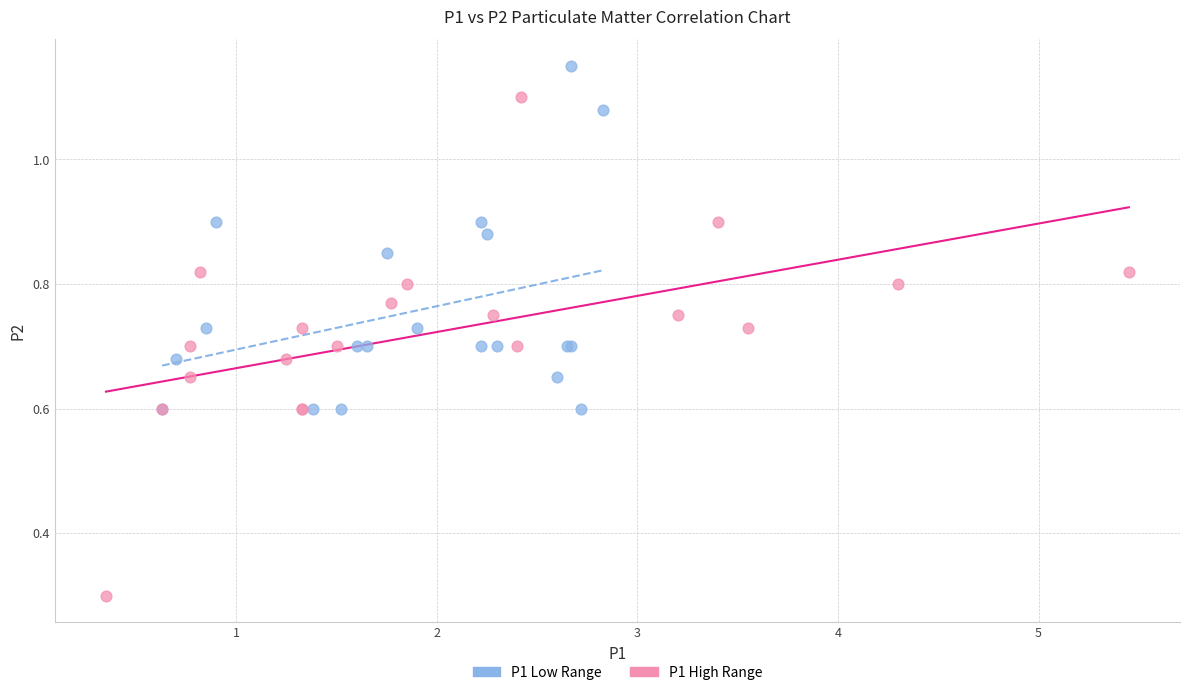

Which series contains the lowest Y value?

P1 High Range